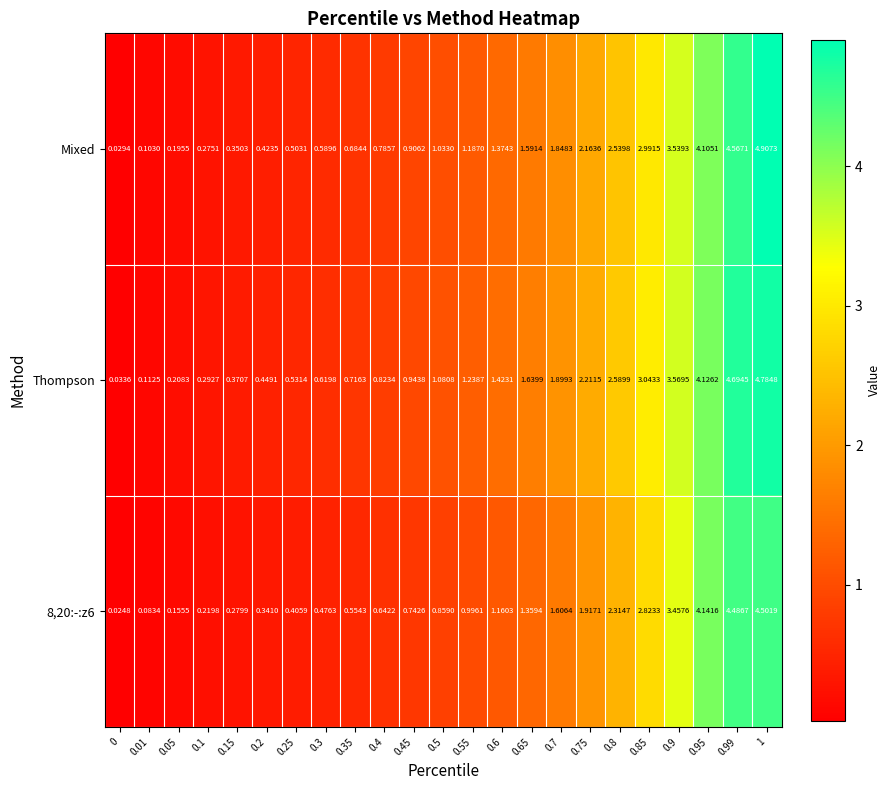

Count the number of data series in this chart.

3